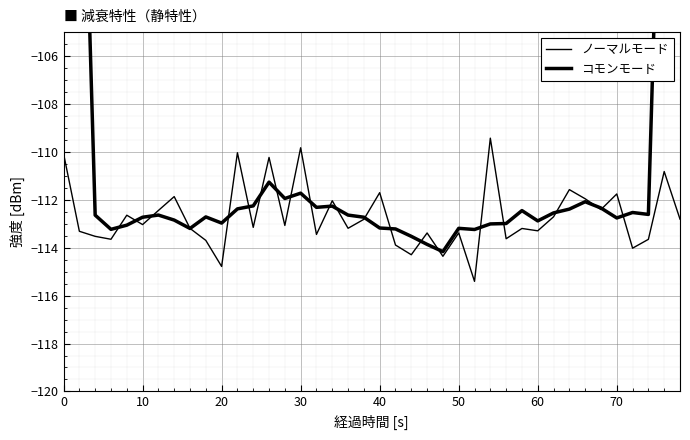

Rank the series at 20 from lowest to highest value.

ノーマルモード, コモンモード